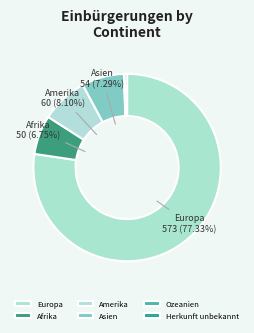

What percentage is the Europa slice, to the nearest percent?

77%